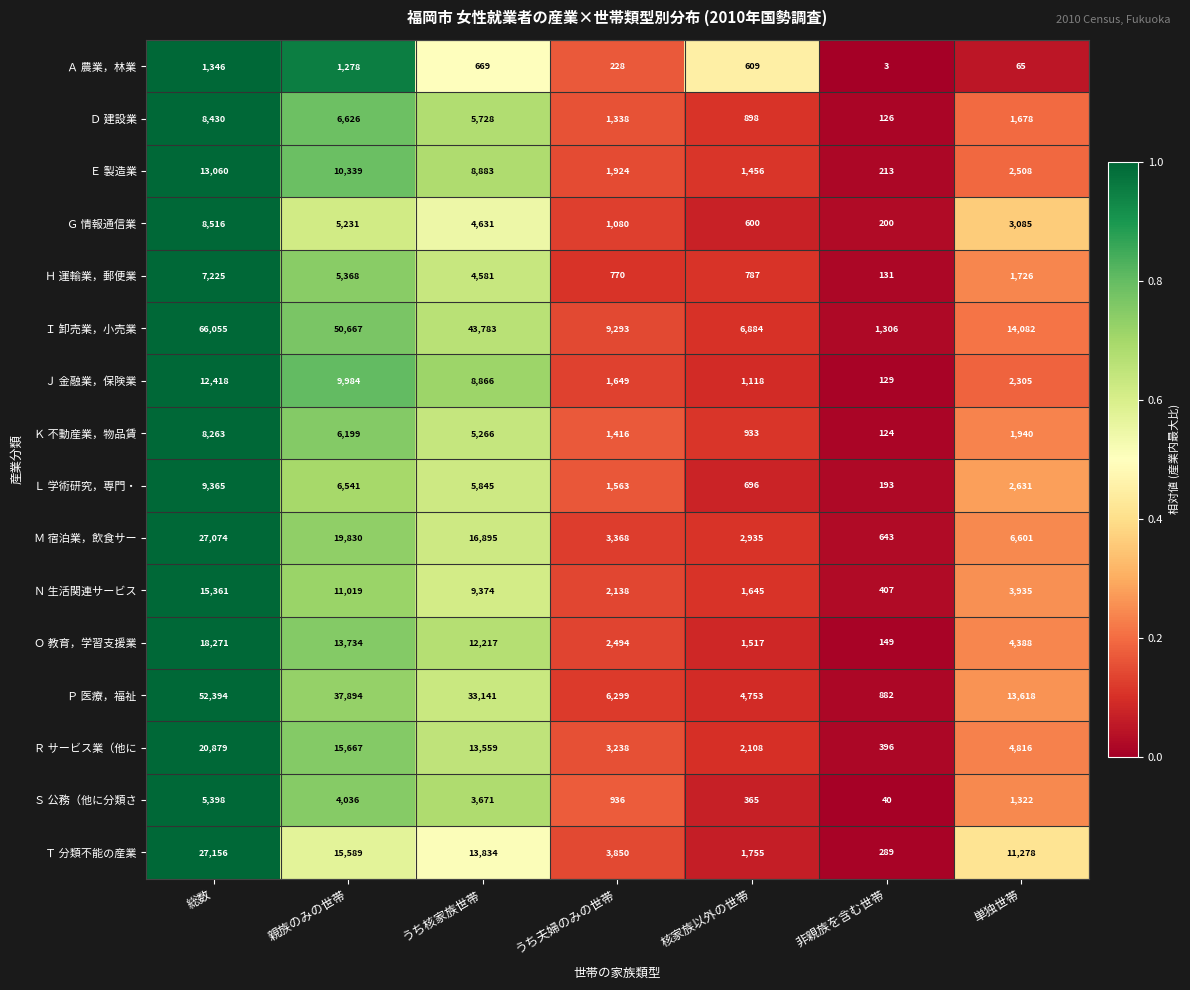

Which series has the widest spread of values?

Ｉ 卸売業，小売業